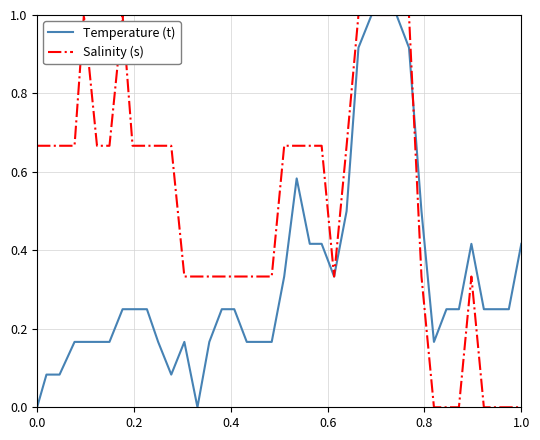

Which series has the largest total across all categories?

Salinity (s)